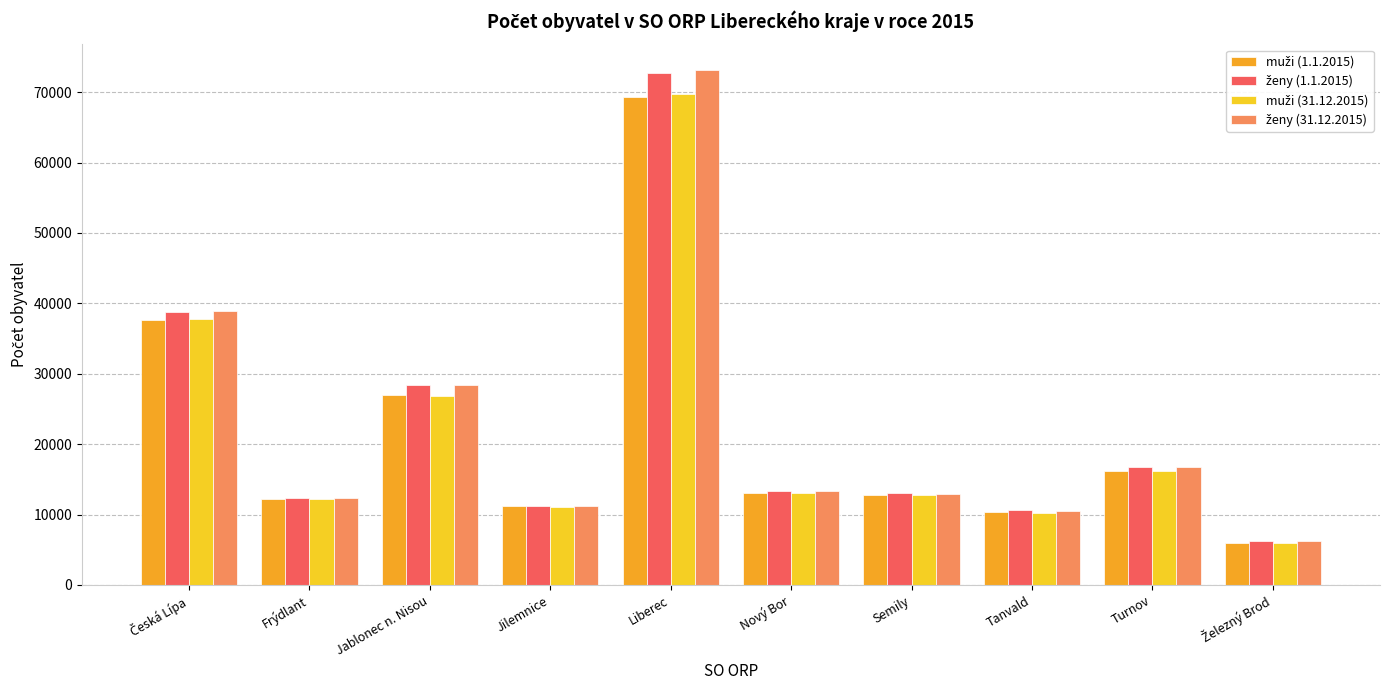

At which category is the sum across all series the highest?

Liberec